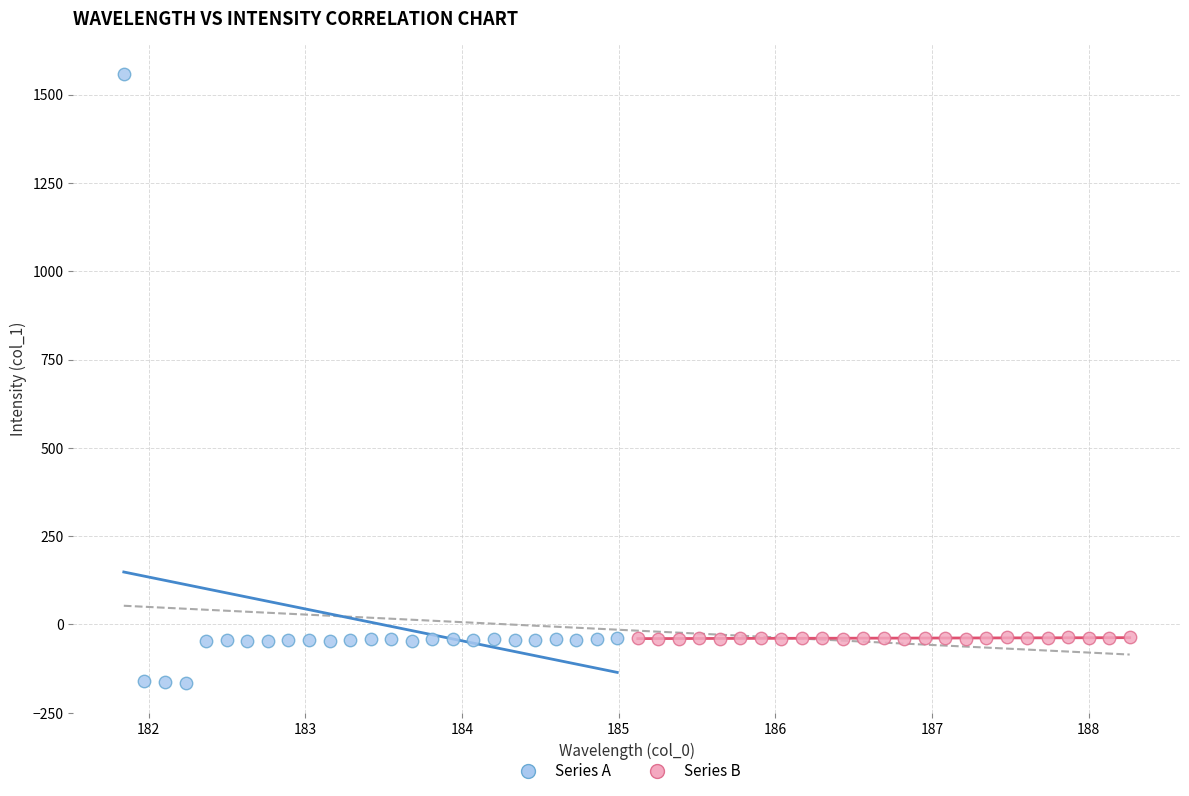

Which series has the widest spread of Y values?

Series A